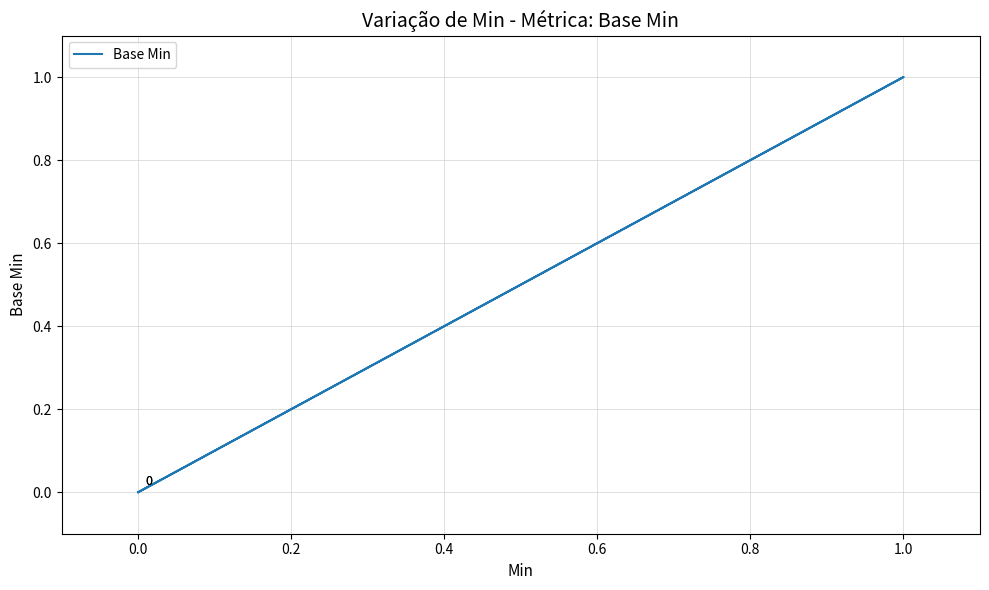

True or false: the data shows 0 at 1.0.

False